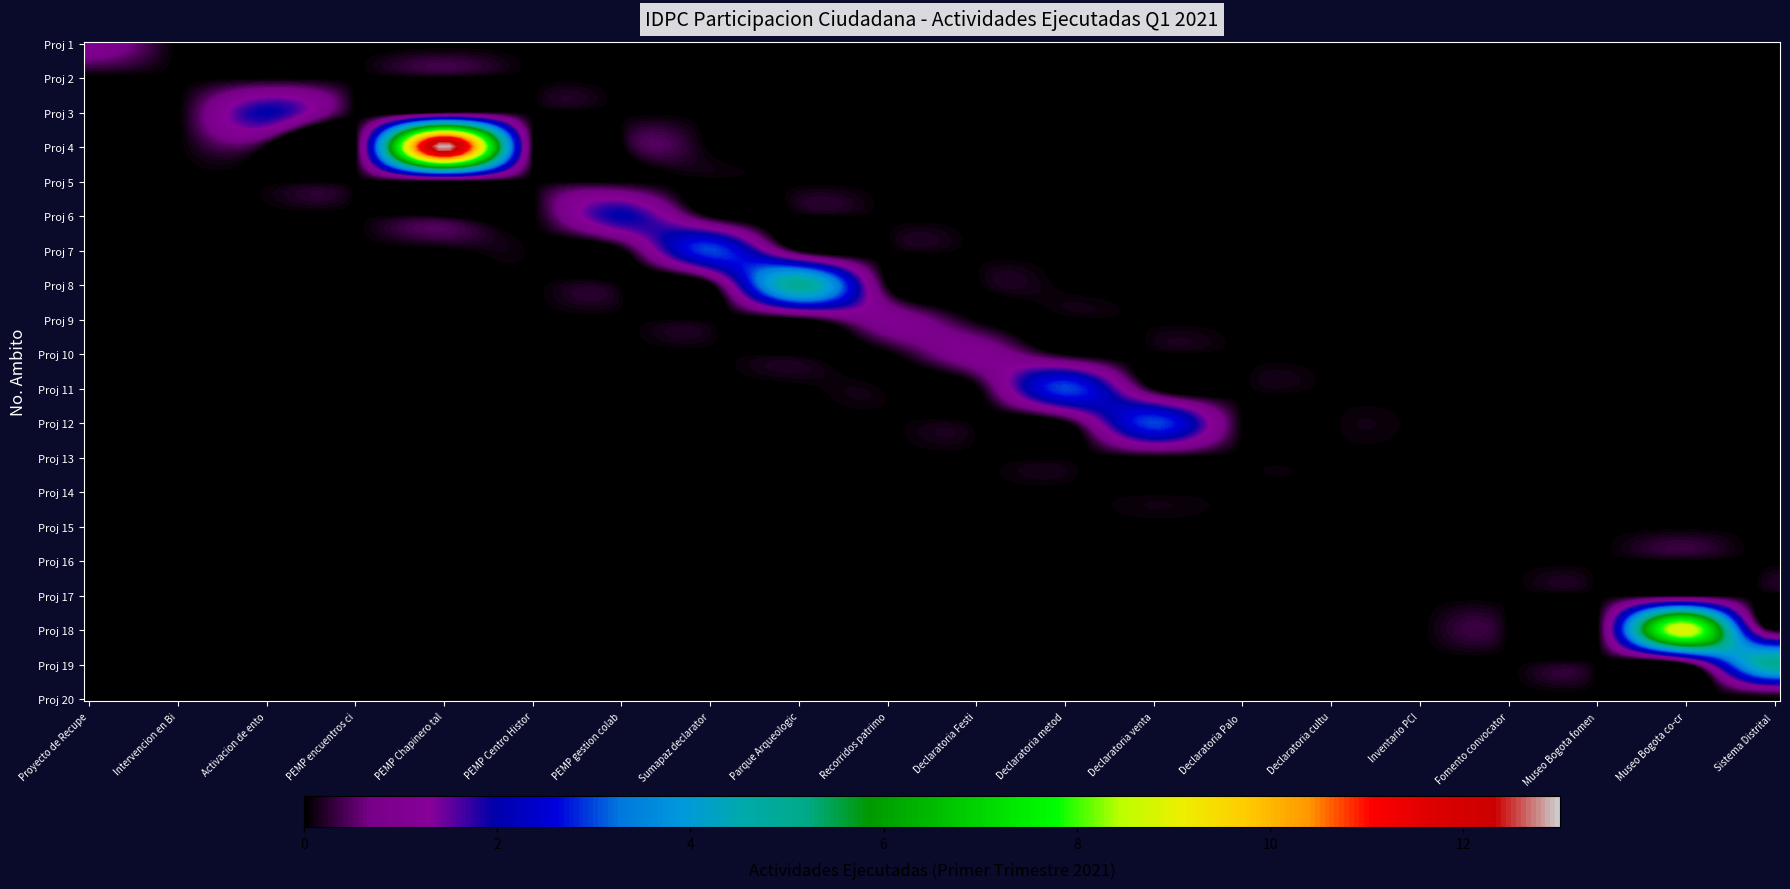

Reading right to left, transcribe all the data shown in this chart.

Proyecto de Recuperacion de Columbarios: 0	0	0	0	0	0	0	0	0	0	0	0	0	0	0	0	0	0	0	1
Intervencion en Bienes de Interes Cult: 0	0	0	0	0	0	0	0	0	0	0	0	0	0	0	0	0	0	0	0
Activacion de entornos patrimoniales: 0	0	0	0	0	0	0	0	0	0	0	0	0	0	0	0	0	2	0	0
PEMP encuentros ciudadanos: 0	0	0	0	0	0	0	0	0	0	0	0	0	0	0	0	0	0	0	0
PEMP Chapinero talleres: 0	0	0	0	0	0	0	0	0	0	0	0	0	0	0	0	13	0	0	0
PEMP Centro Historico divulgacion: 0	0	0	0	0	0	0	0	0	0	0	0	0	0	0	0	0	0	0	0
PEMP gestion colaborativa: 0	0	0	0	0	0	0	0	0	0	0	0	0	0	2	0	0	0	0	0
Sumapaz declaratoria: 0	0	0	0	0	0	0	0	0	0	0	0	0	3	0	0	0	0	0	0
Parque Arqueologico Hacienda Carmen: 0	0	0	0	0	0	0	0	0	0	0	0	5	0	0	0	0	0	0	0
Recorridos patrimoniales: 0	0	0	0	0	0	0	0	0	0	0	1	0	0	0	0	0	0	0	0
Declaratoria Festival del Sol: 0	0	0	0	0	0	0	0	0	0	1	0	0	0	0	0	0	0	0	0
Declaratoria metodologia creacion: 0	0	0	0	0	0	0	0	0	3	0	0	0	0	0	0	0	0	0	0
Declaratoria ventas ambulantes: 0	0	0	0	0	0	0	0	3	0	0	0	0	0	0	0	0	0	0	0
Declaratoria Palo del ahorcado: 0	0	0	0	0	0	0	0	0	0	0	0	0	0	0	0	0	0	0	0
Declaratoria cultura bicicleta: 0	0	0	0	0	0	0	0	0	0	0	0	0	0	0	0	0	0	0	0
Inventario PCI: 0	0	0	0	0	0	0	0	0	0	0	0	0	0	0	0	0	0	0	0
Fomento convocatorias: 0	0	0	0	0	0	0	0	0	0	0	0	0	0	0	0	0	0	0	0
Museo Bogota fomento: 0	0	0	0	0	0	0	0	0	0	0	0	0	0	0	0	0	0	0	0
Museo Bogota co-creacion: 0	0	9	0	0	0	0	0	0	0	0	0	0	0	0	0	0	0	0	0
Sistema Distrital instancias: 0	5	0	0	0	0	0	0	0	0	0	0	0	0	0	0	0	0	0	0